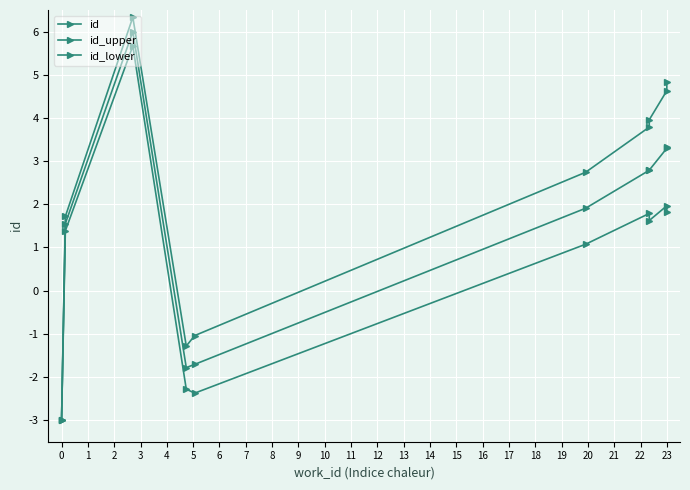

True or false: id and id_upper cross at least once.

False